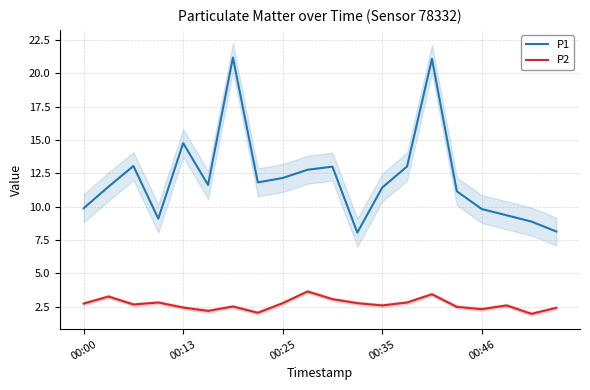

True or false: P2 and P1 cross at least once.

False